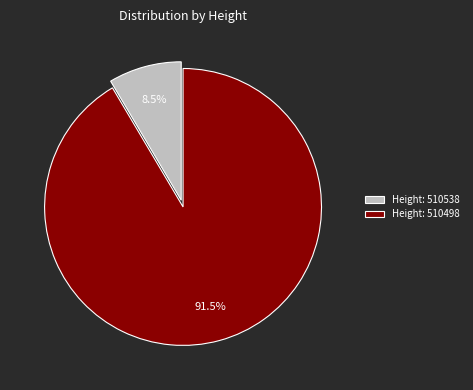

Rank the categories by value from highest to lowest.

Height: 510498, Height: 510538